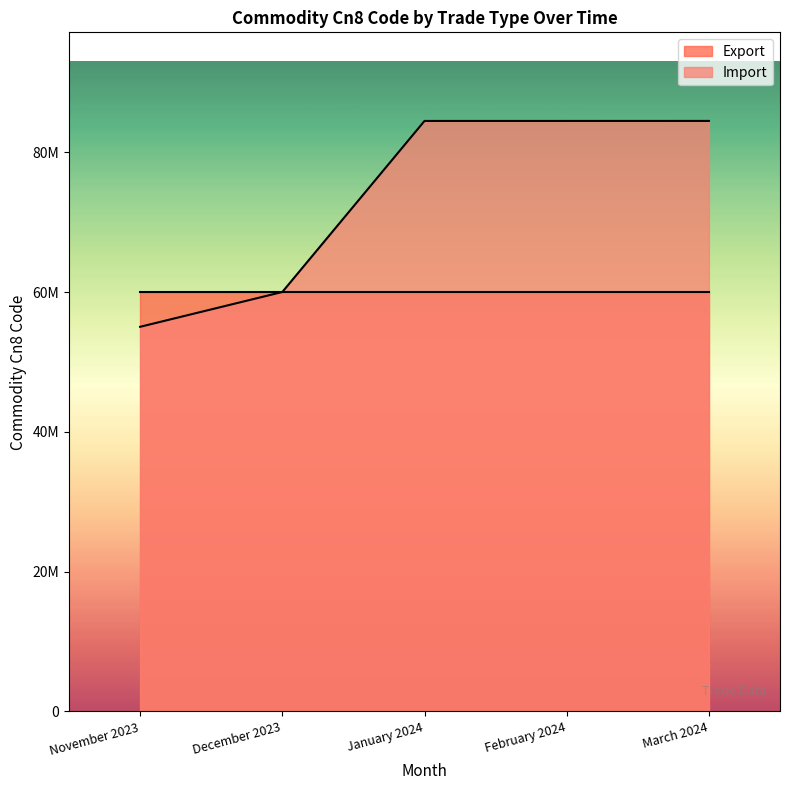

What is the label of the 5th point from the left?

March 2024